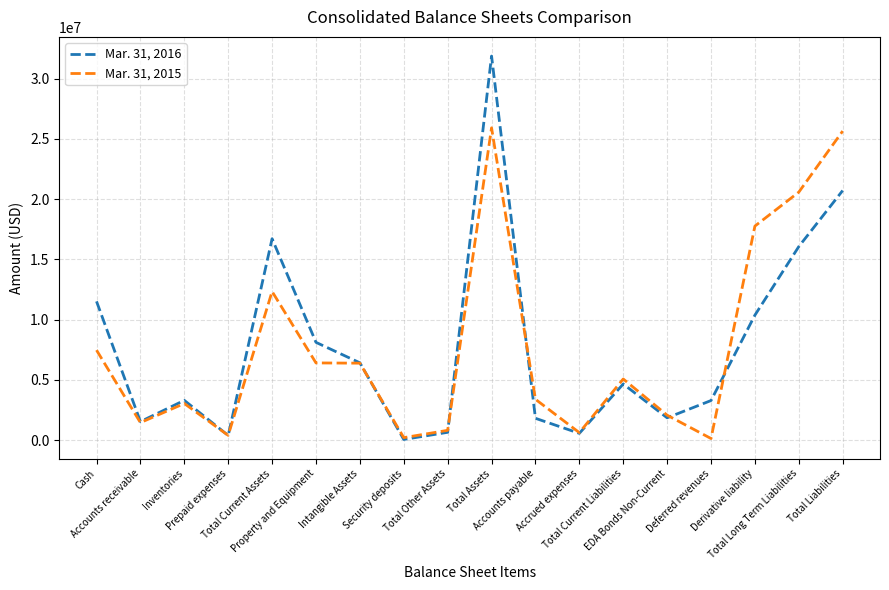

Rank the series by their average value, from lowest to highest.

Mar. 31, 2015, Mar. 31, 2016